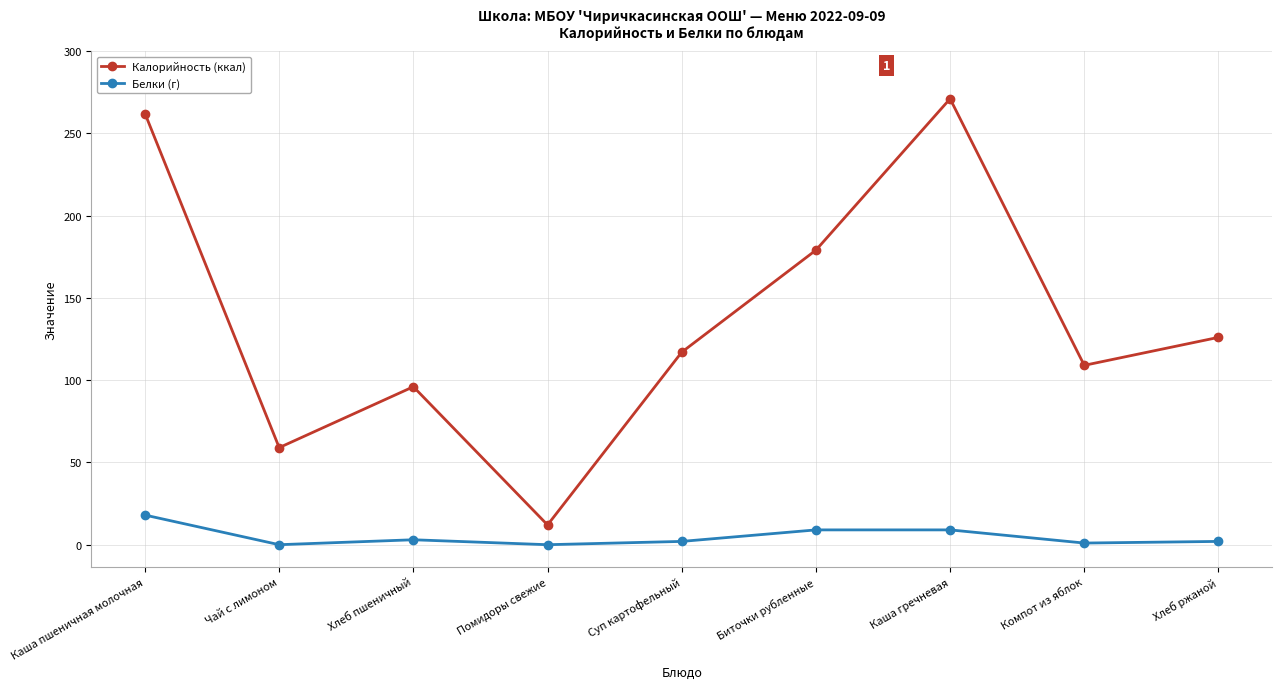

What is the approximate value of Калорийность (ккал) at Каша пшеничная молочная?

262